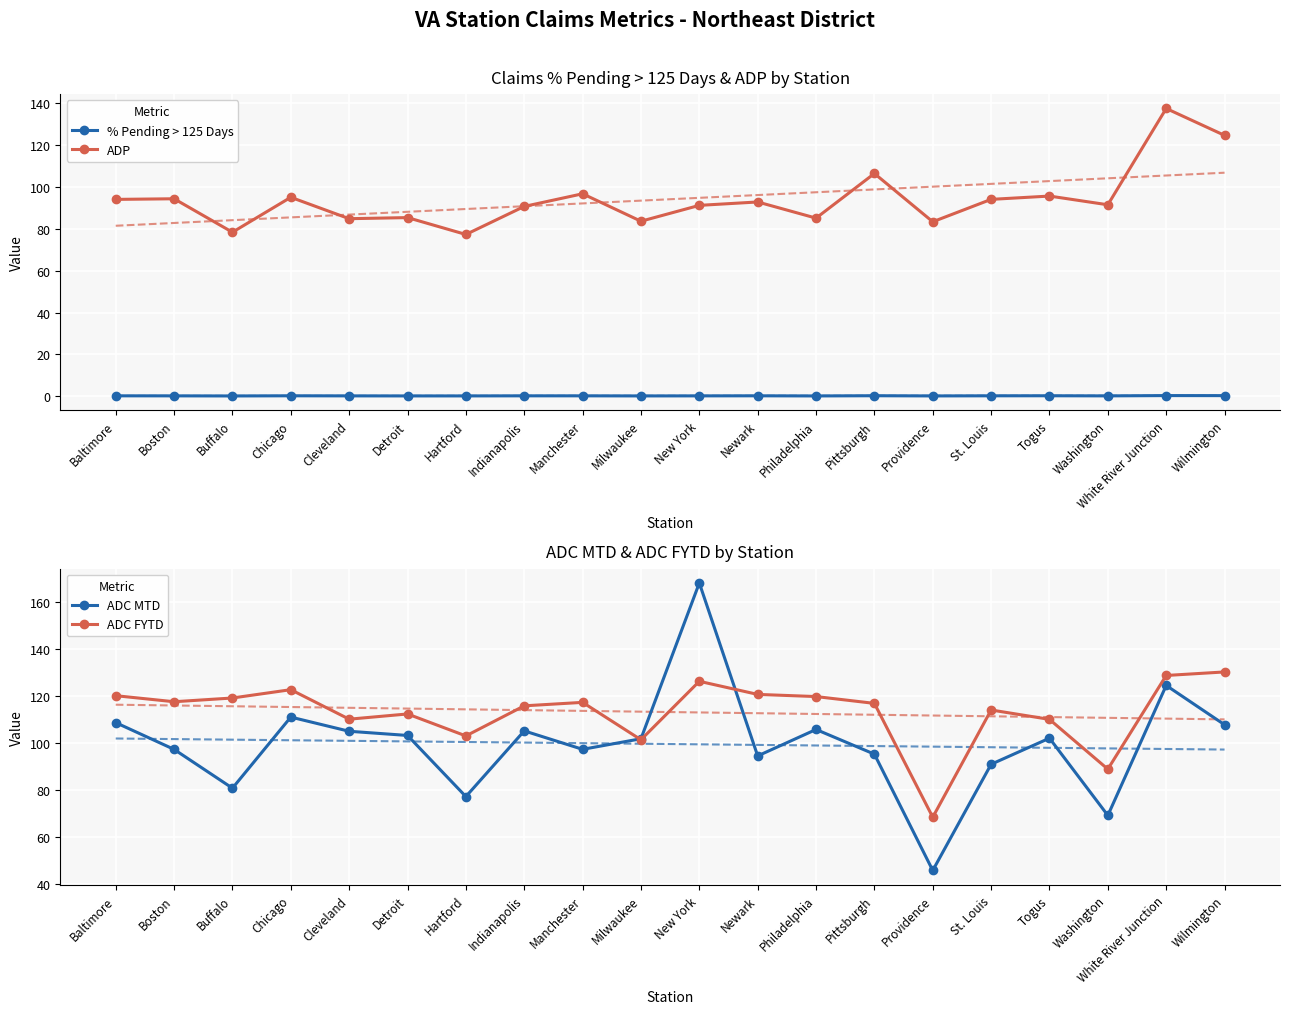

Rank the categories by ADC FYTD value from lowest to highest.

Providence, Washington, Milwaukee, Hartford, Togus, Cleveland, Detroit, St. Louis, Indianapolis, Pittsburgh, Manchester, Boston, Buffalo, Philadelphia, Baltimore, Newark, Chicago, New York, White River Junction, Wilmington